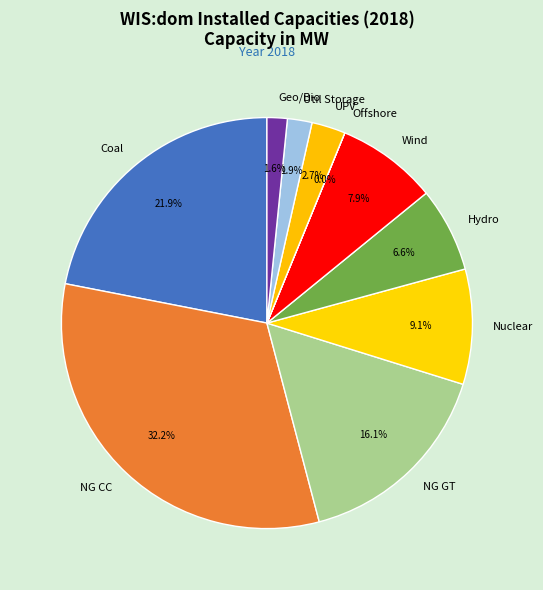

Do Nuclear and Coal together represent more than half of the pie?

No